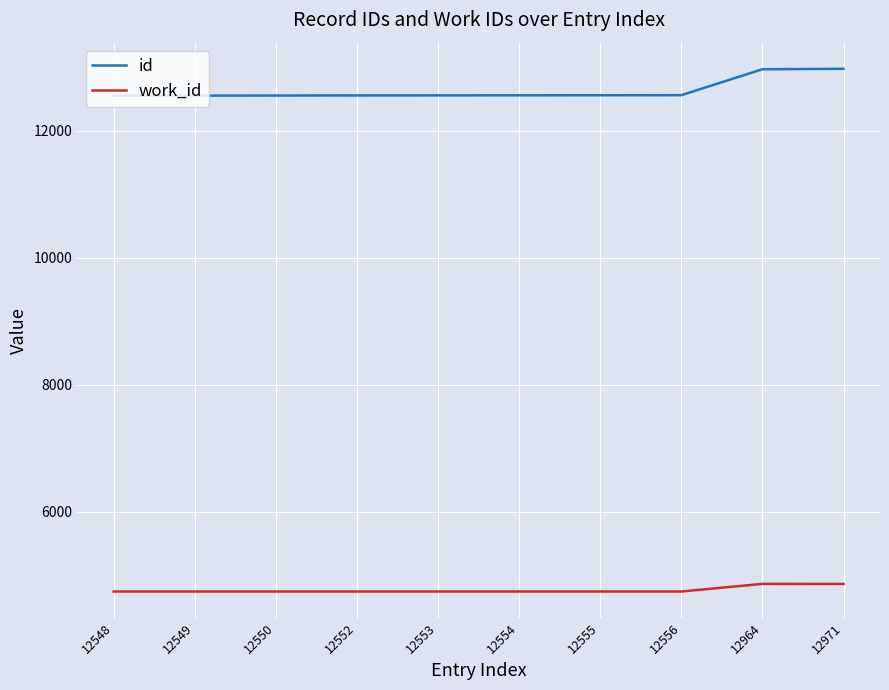

What are all the series names shown in the legend?

id, work_id